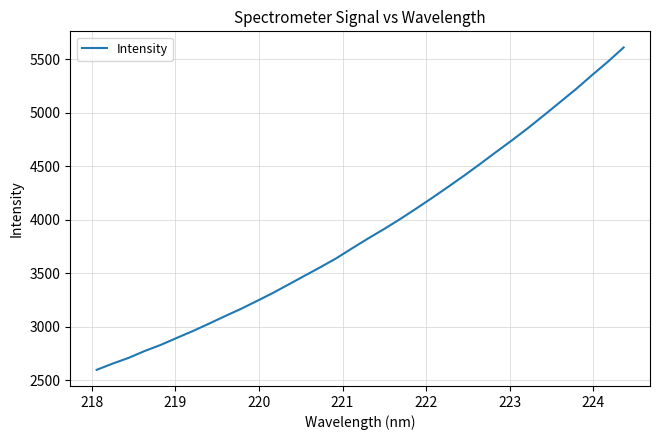

What is the difference between the second highest and second lowest values?

2818.9